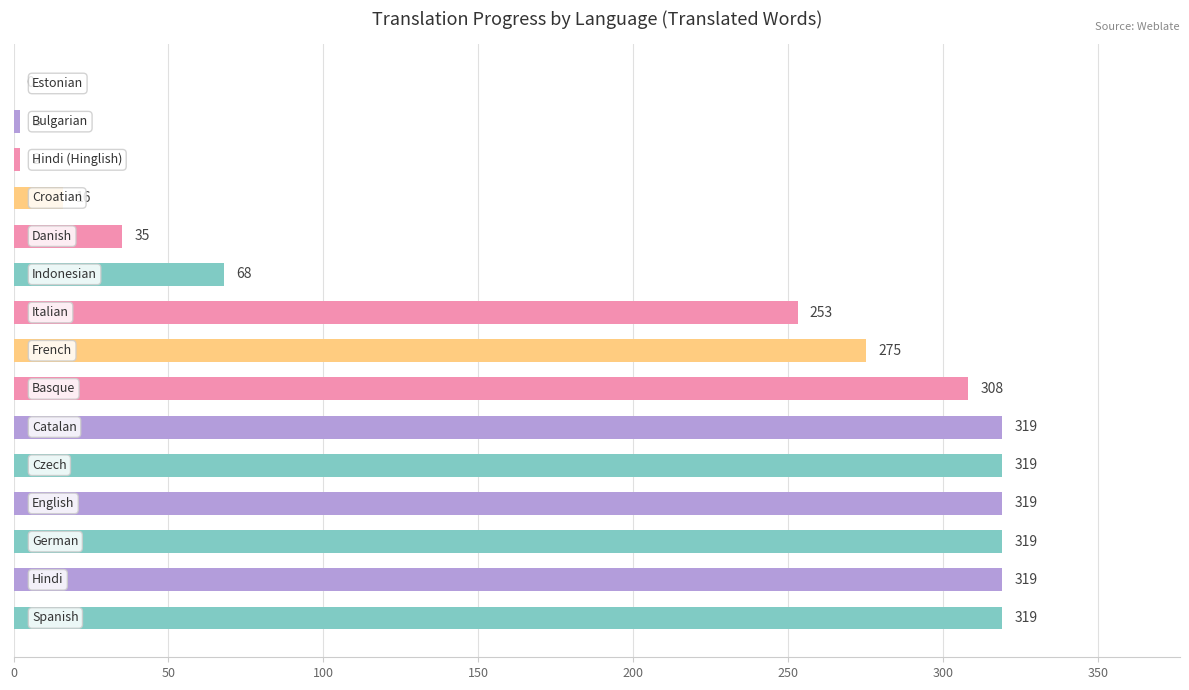

Count the number of categories in the chart.

15